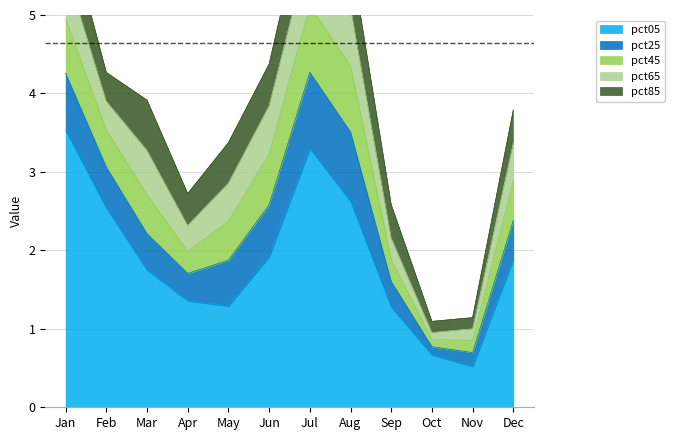

What is the difference between the highest and lowest values at Apr?

1.1